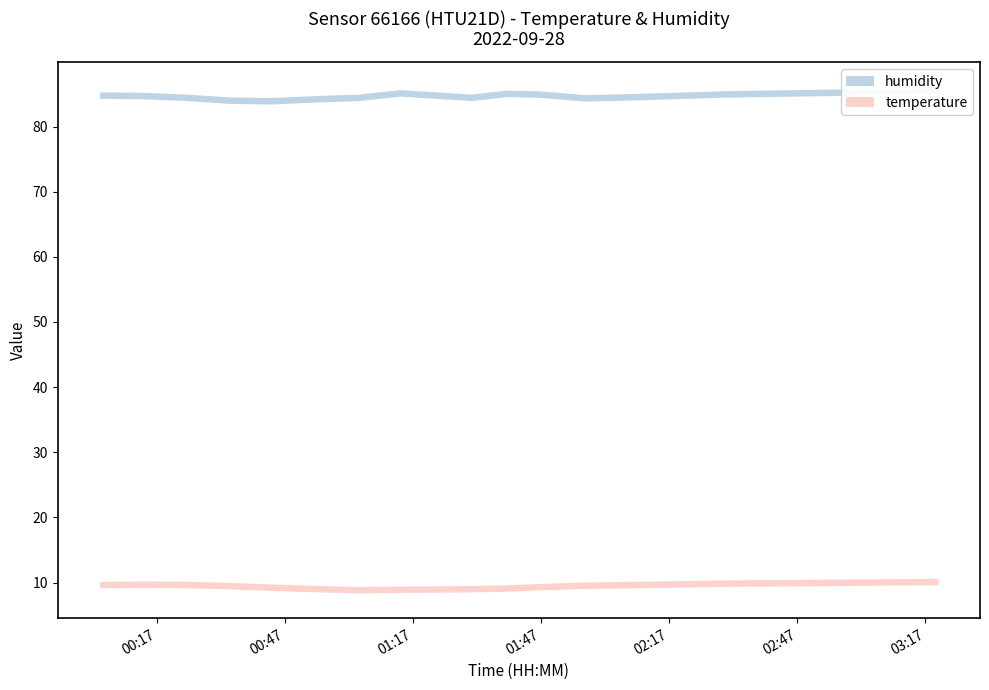

What is the label of the 8th point from the right?

02:10